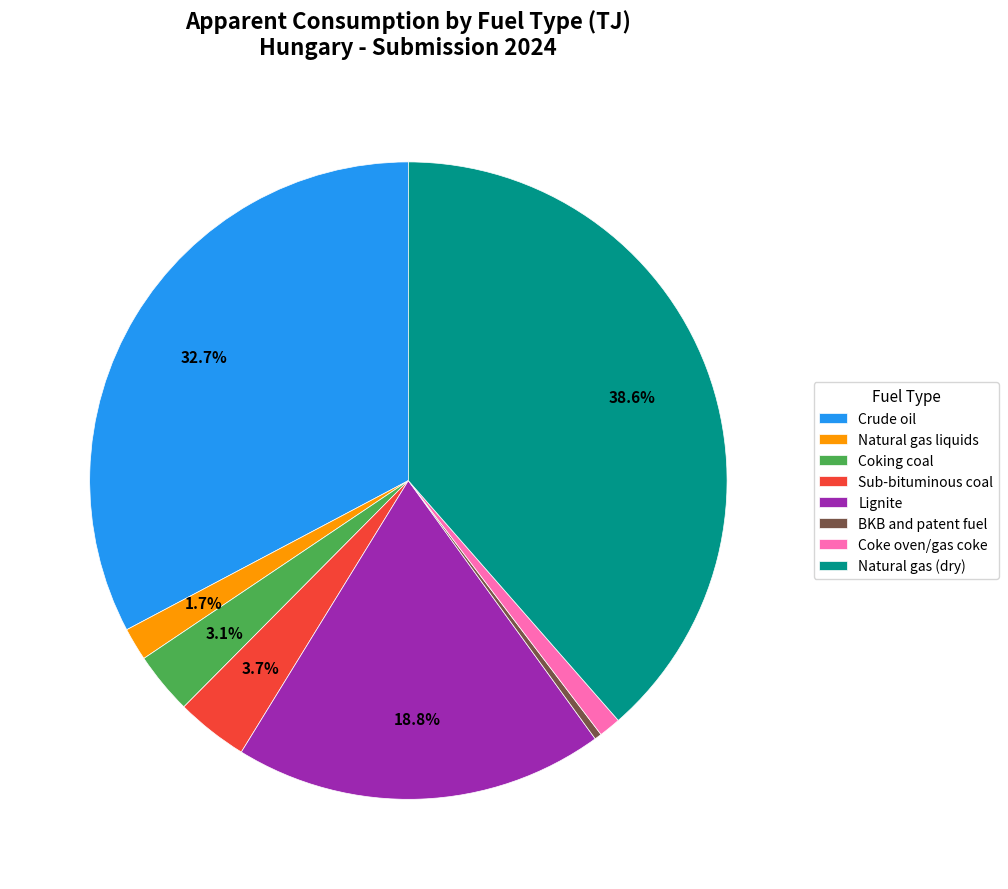

To the nearest percent, what is the difference between the BKB and patent fuel and Crude oil slice percentages?

32%